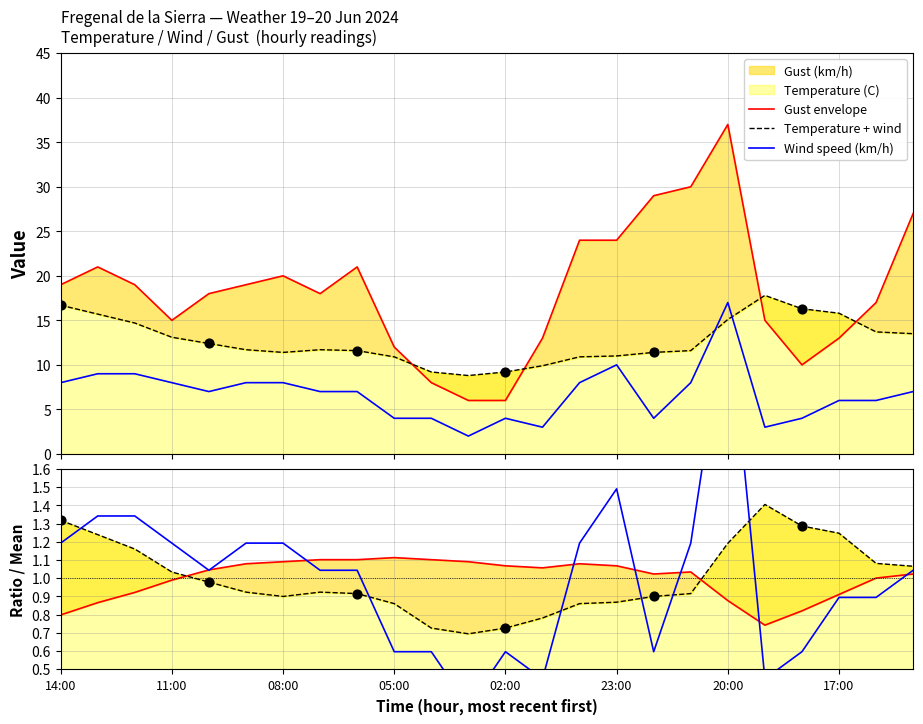

What is the maximum value for Wind speed (km/h)?

17